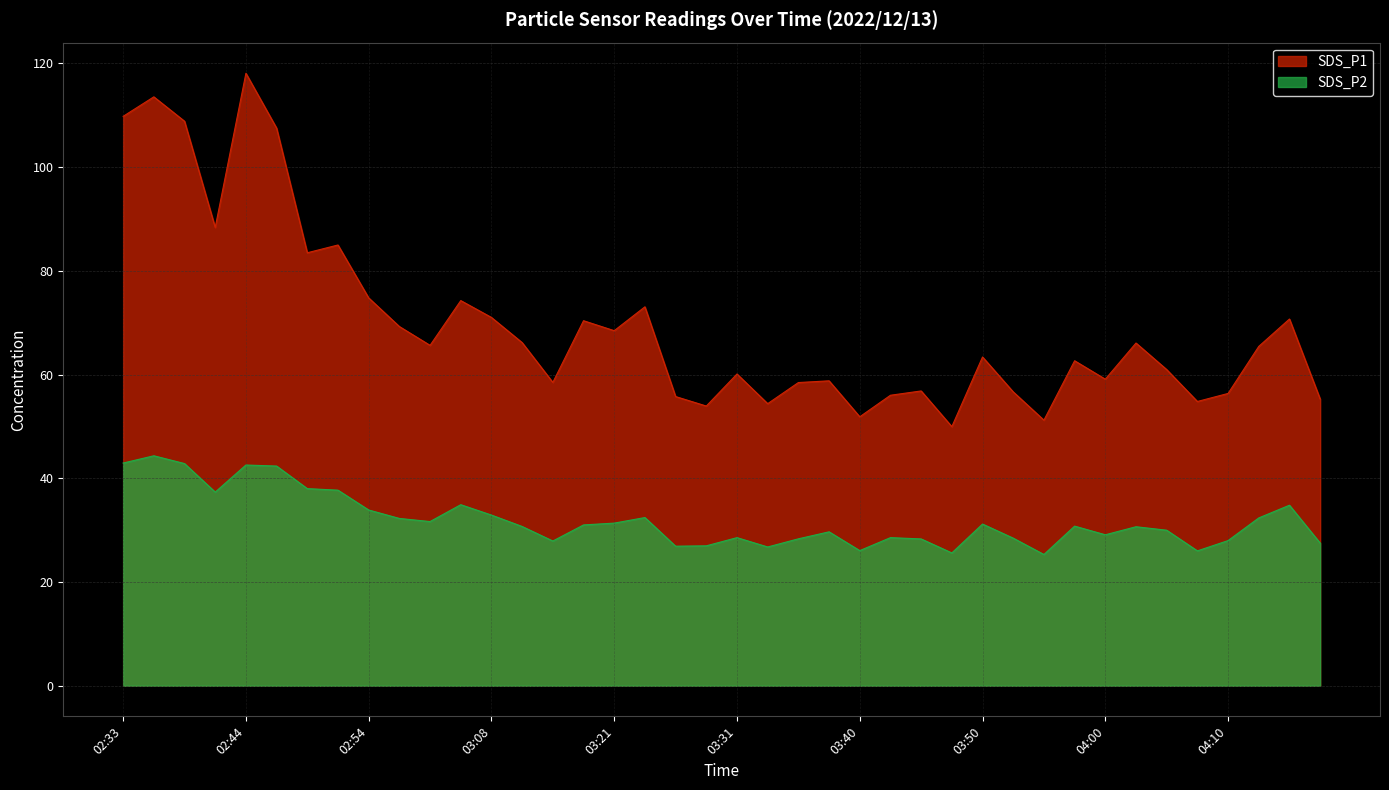

What position from the left is 03:10?

14